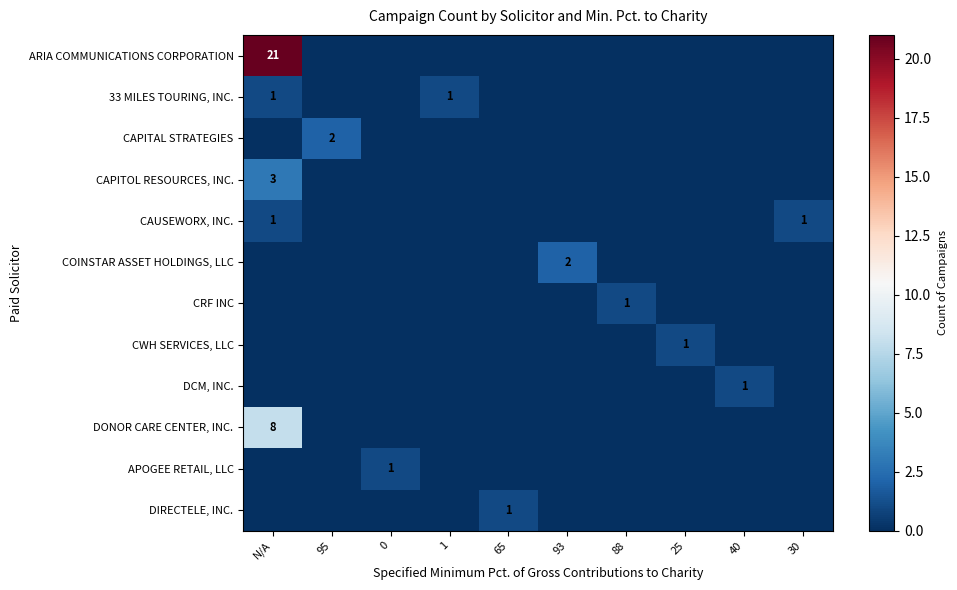

The COINSTAR ASSET HOLDINGS, LLC series shows 2 at 93. True or false?

True